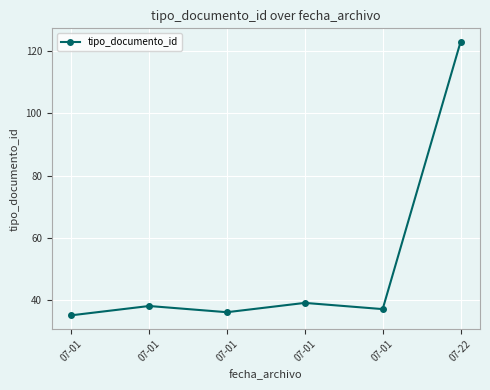

What is the value of the 6th point from the left?

123